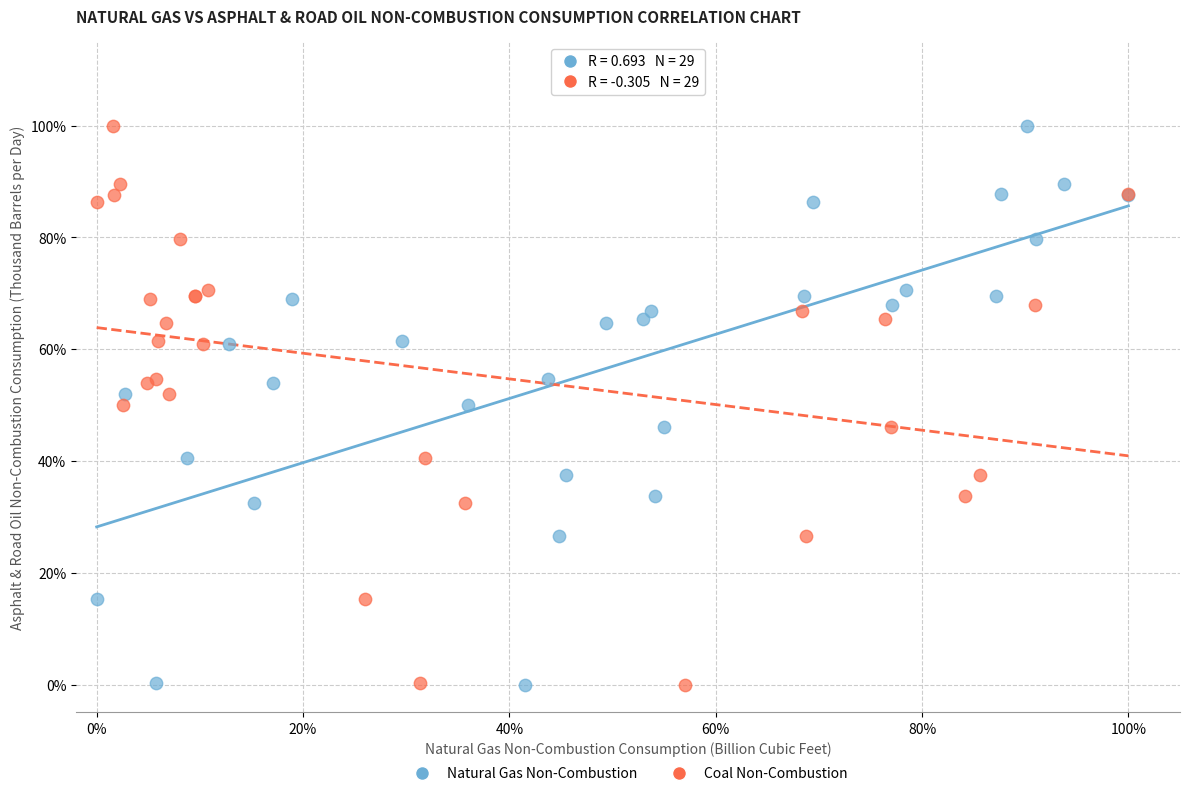

What are all the series names shown in the legend?

Natural Gas Non-Combustion, Coal Non-Combustion